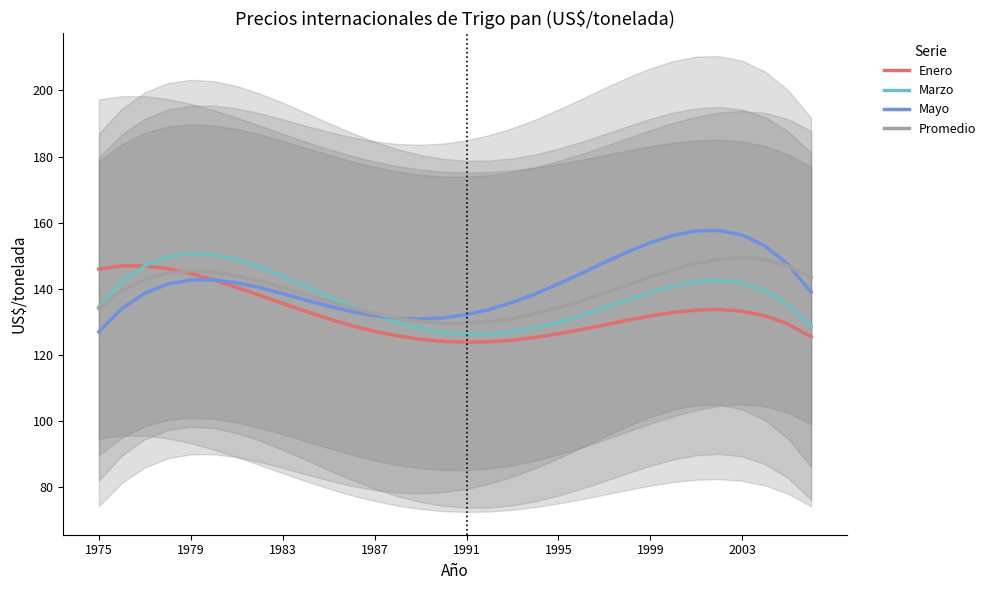

Is it true that Enero equals 144.6 at 1979?

True